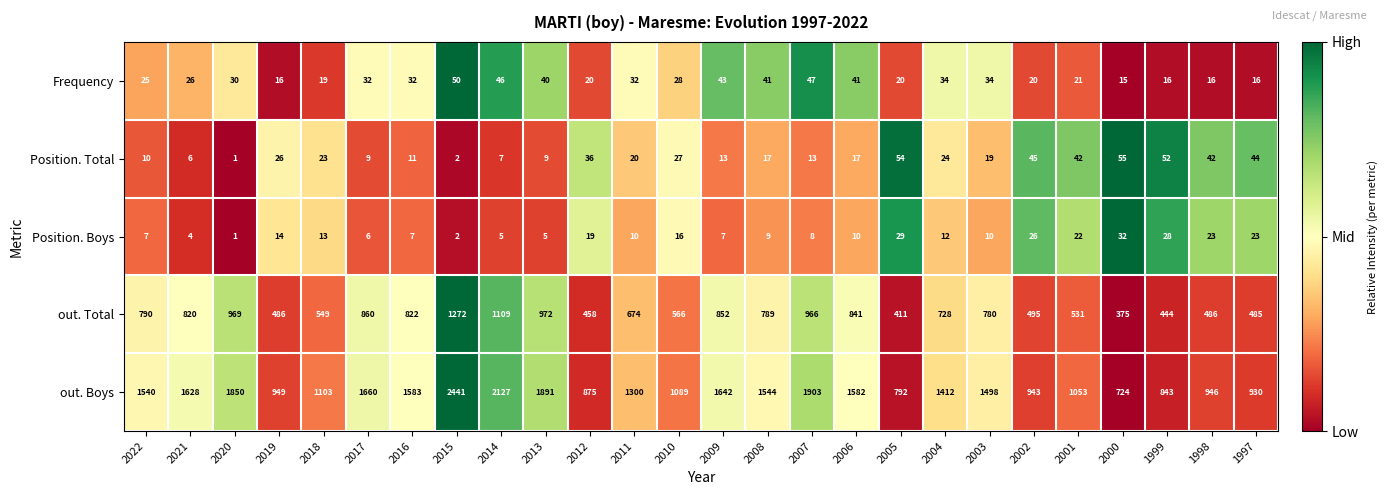

How many series are shown in this chart?

5